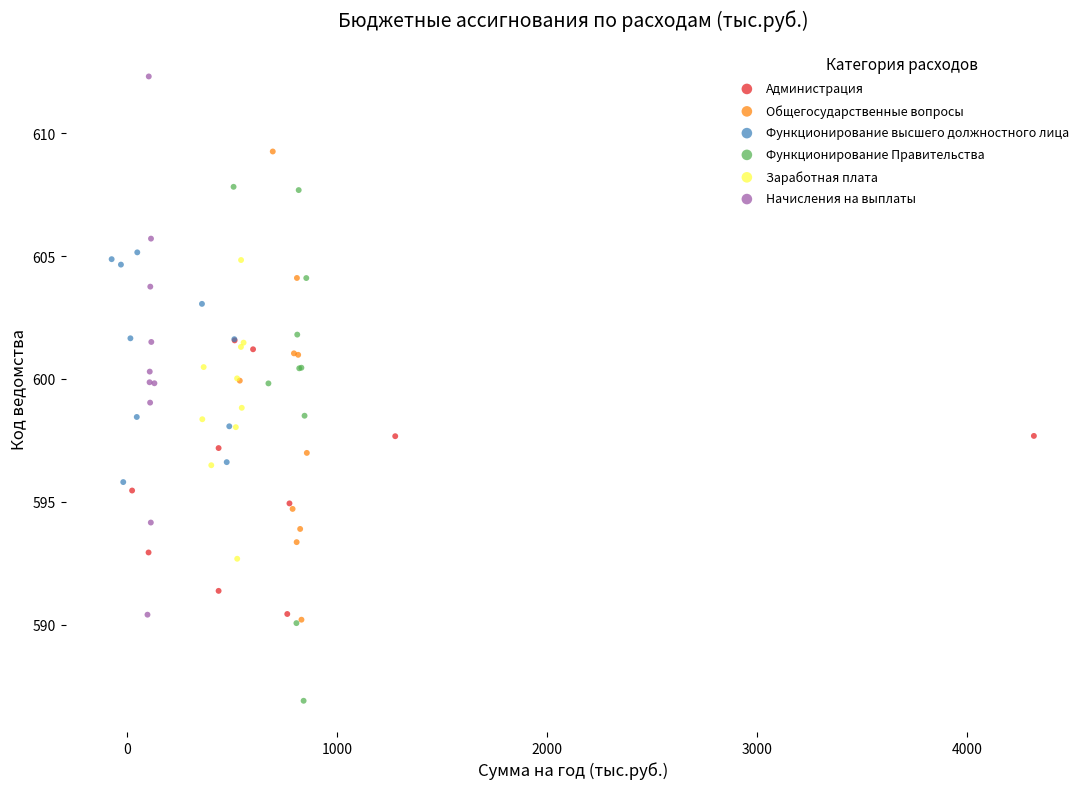

Which series contains the lowest Y value?

Функционирование Правительства